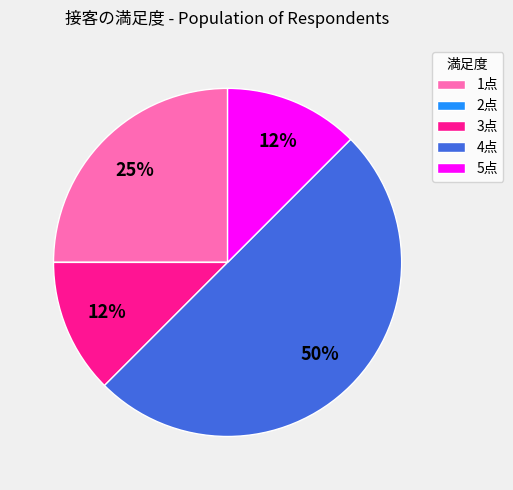

To the nearest percent, what is the average slice percentage?

20%